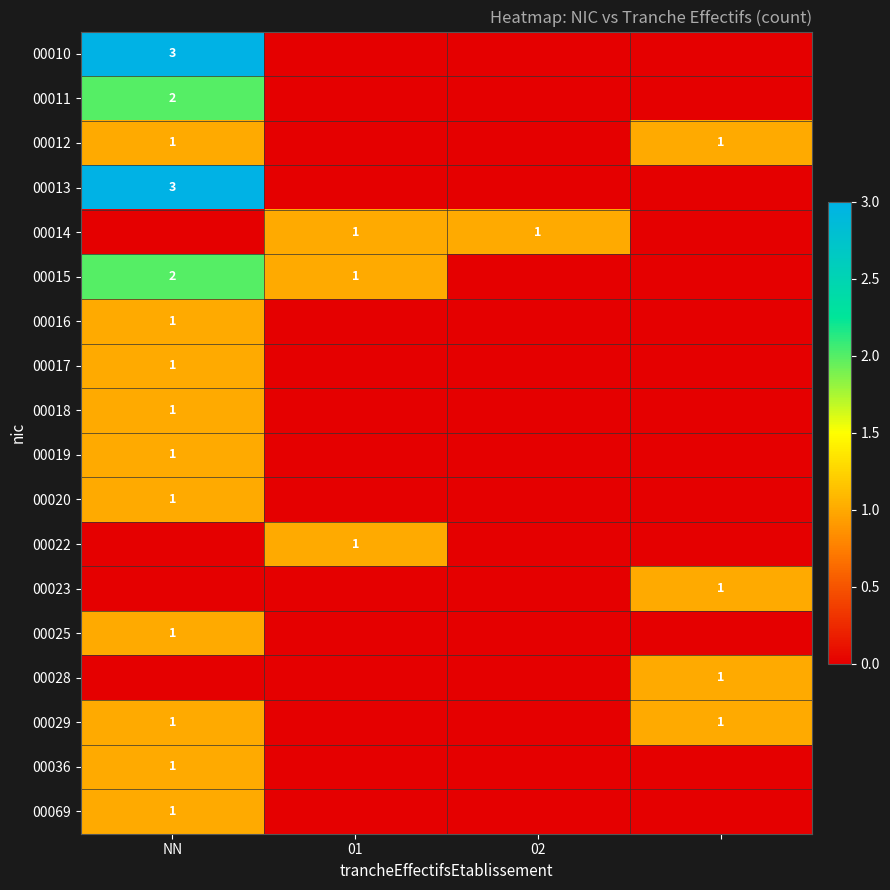

Is it true that 00017 equals 1 at NN?

True